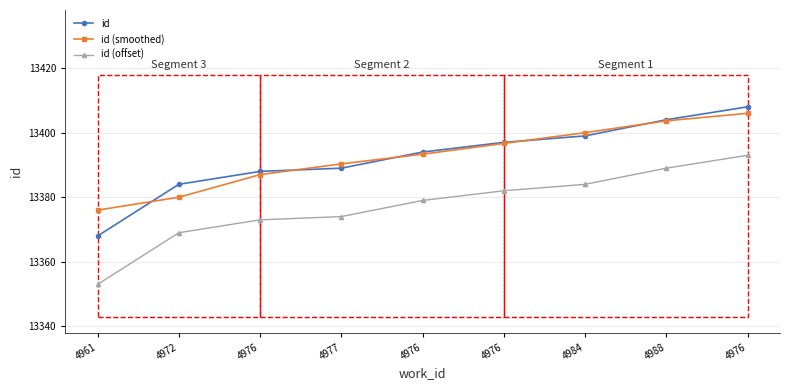

At how many categories does at least one series exceed 13386?

7